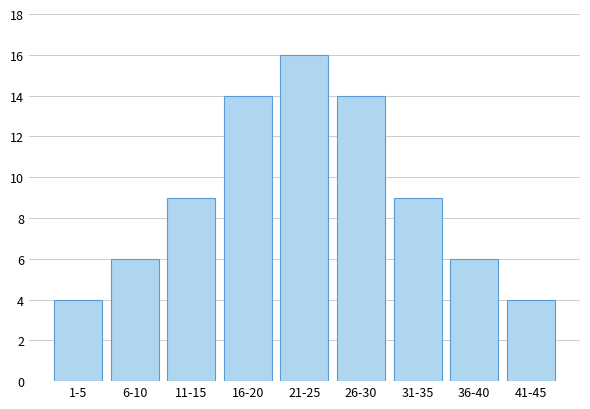

Reading left to right, what are all the values shown in this chart?

1-5=4	6-10=6	11-15=9	16-20=14	21-25=16	26-30=14	31-35=9	36-40=6	41-45=4